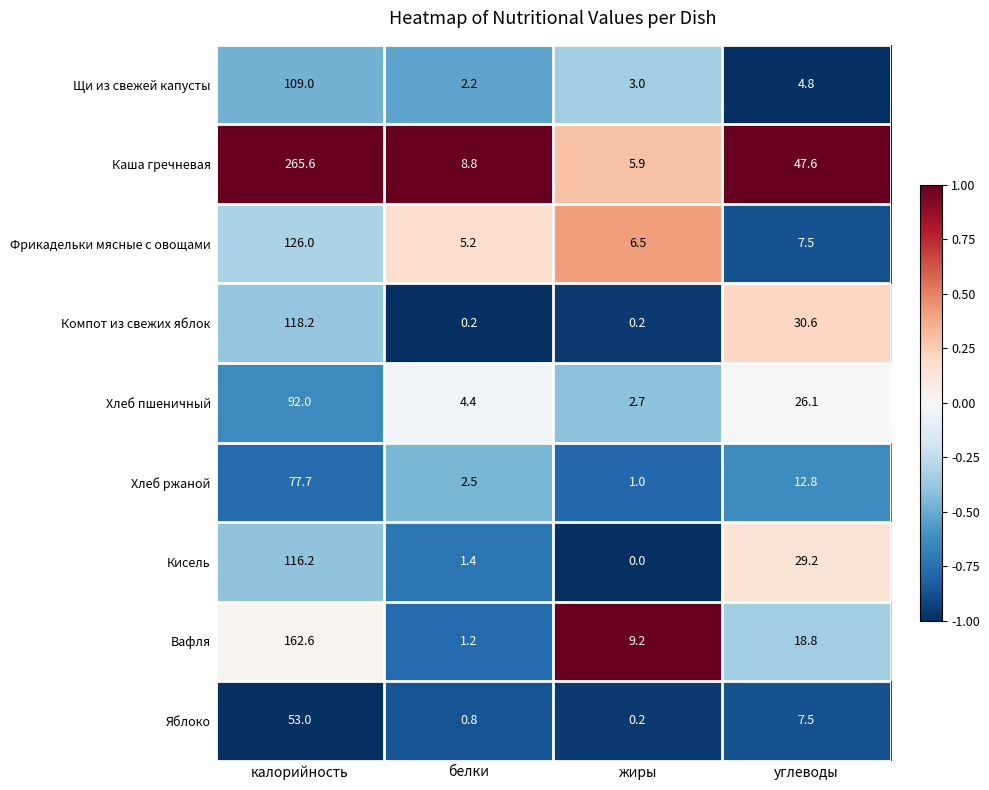

What is the difference between the second highest and second lowest values in the Щи из свежей капусты series?

1.8